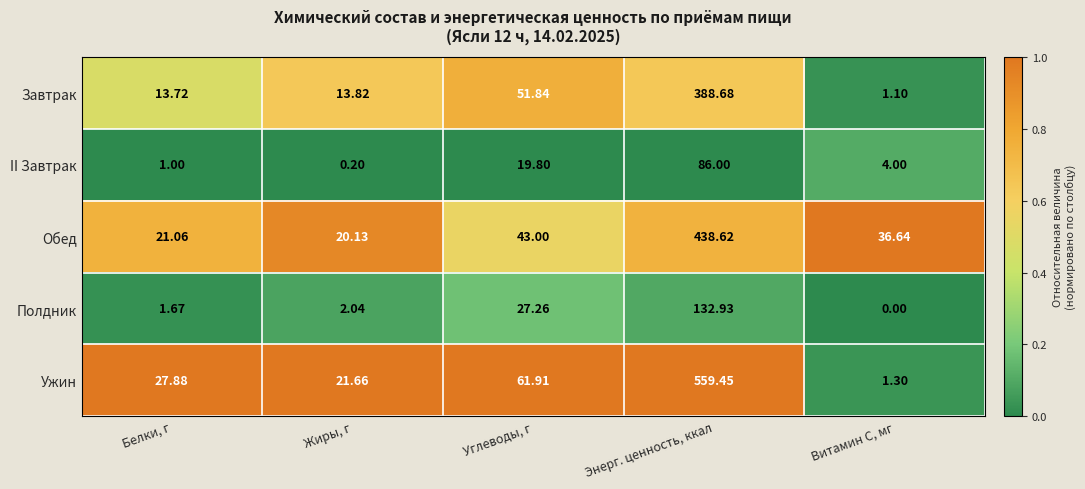

Which series has the largest total across all categories?

Ужин